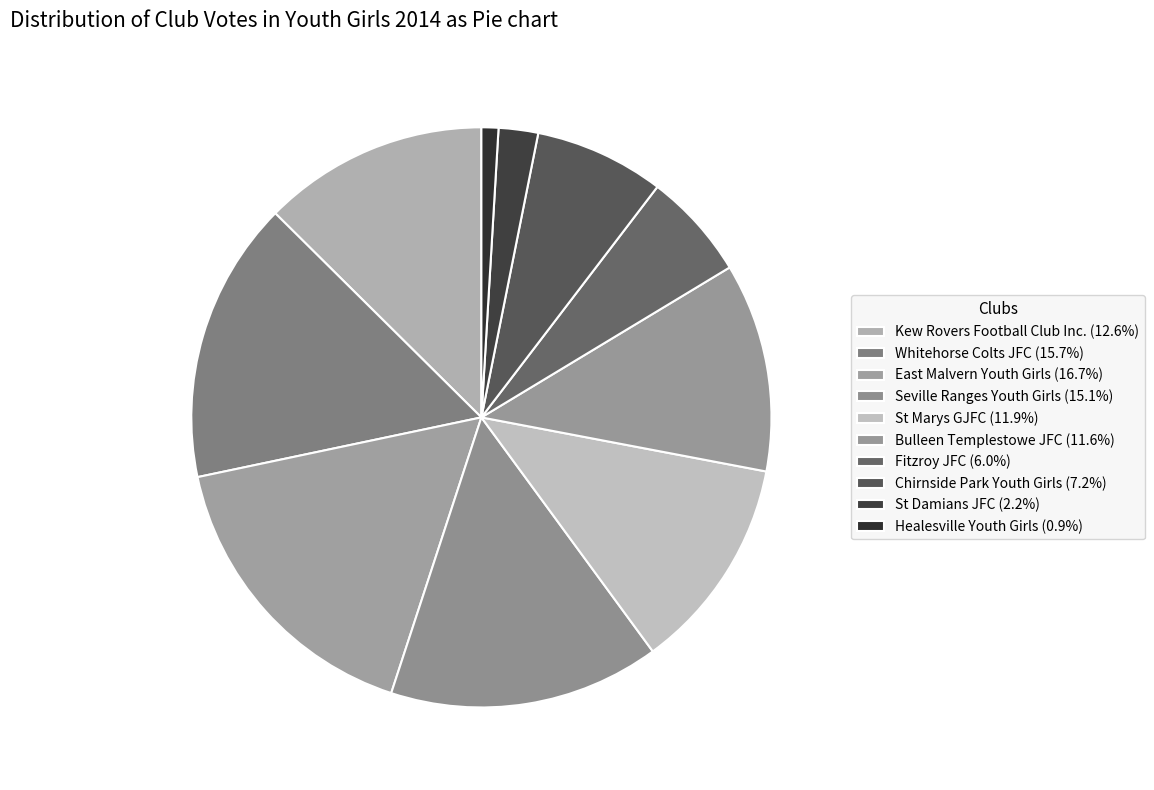

What is the total percentage of Kew Rovers Football Club Inc. and Bulleen Templestowe JFC?

24.2%